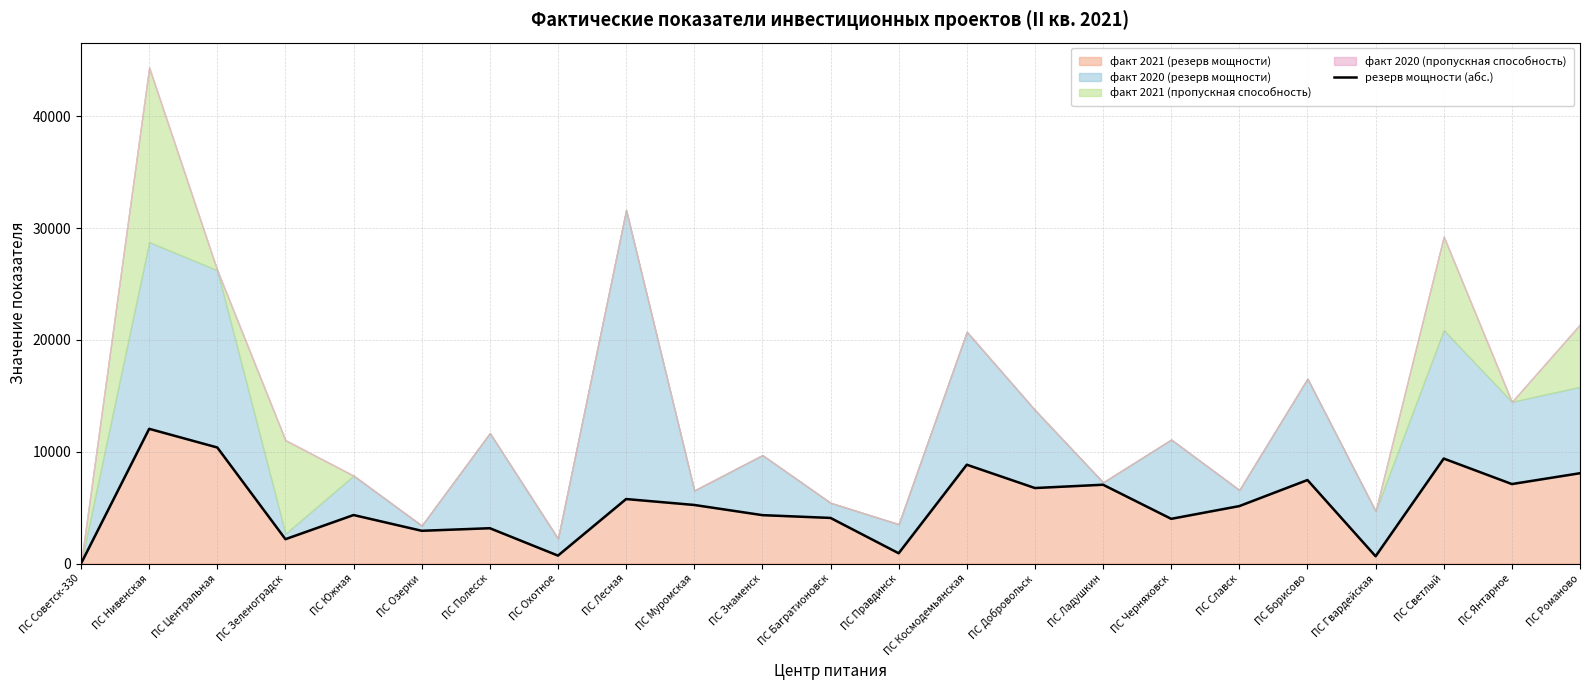

True or false: the data shows 11758 at ПС Ладушкин.

False